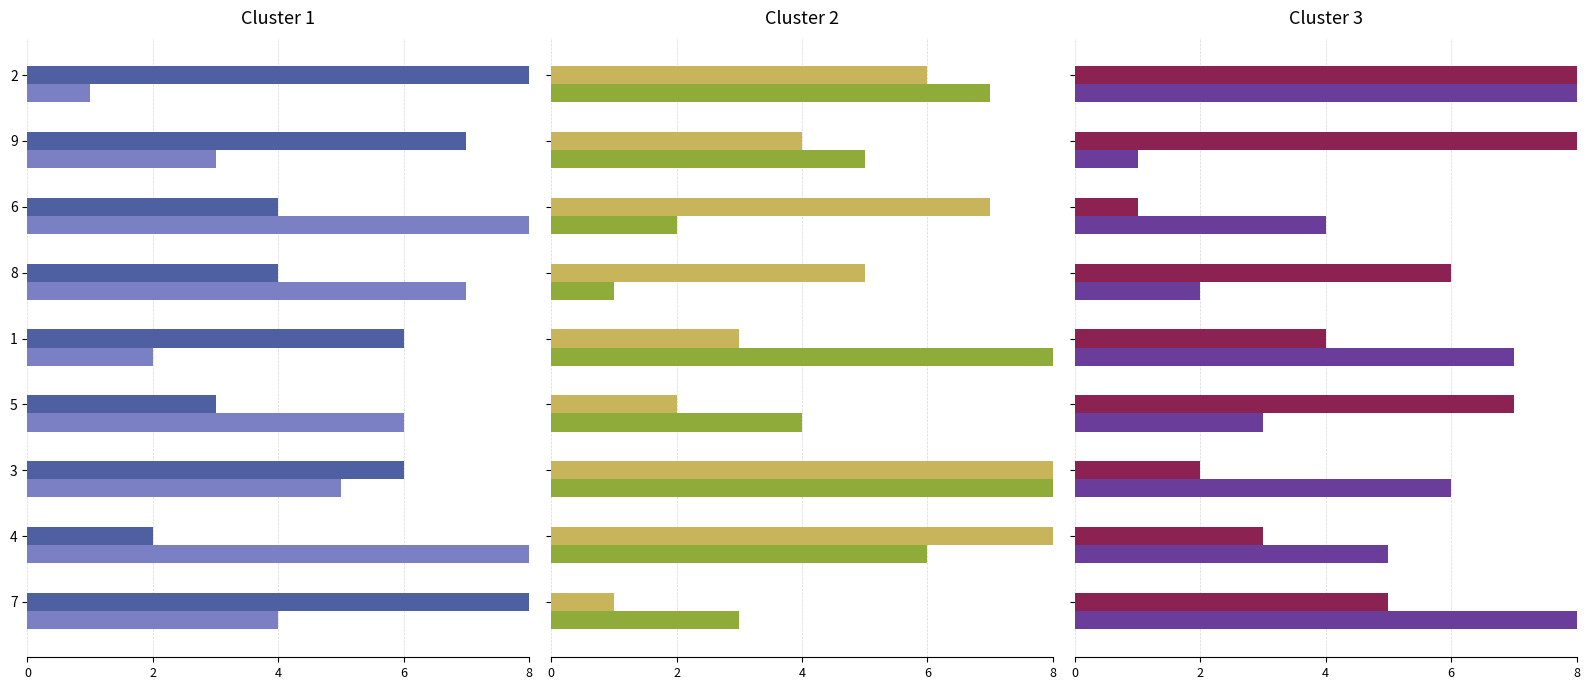

The value of col_3 at 6 is 4. True or false?

True